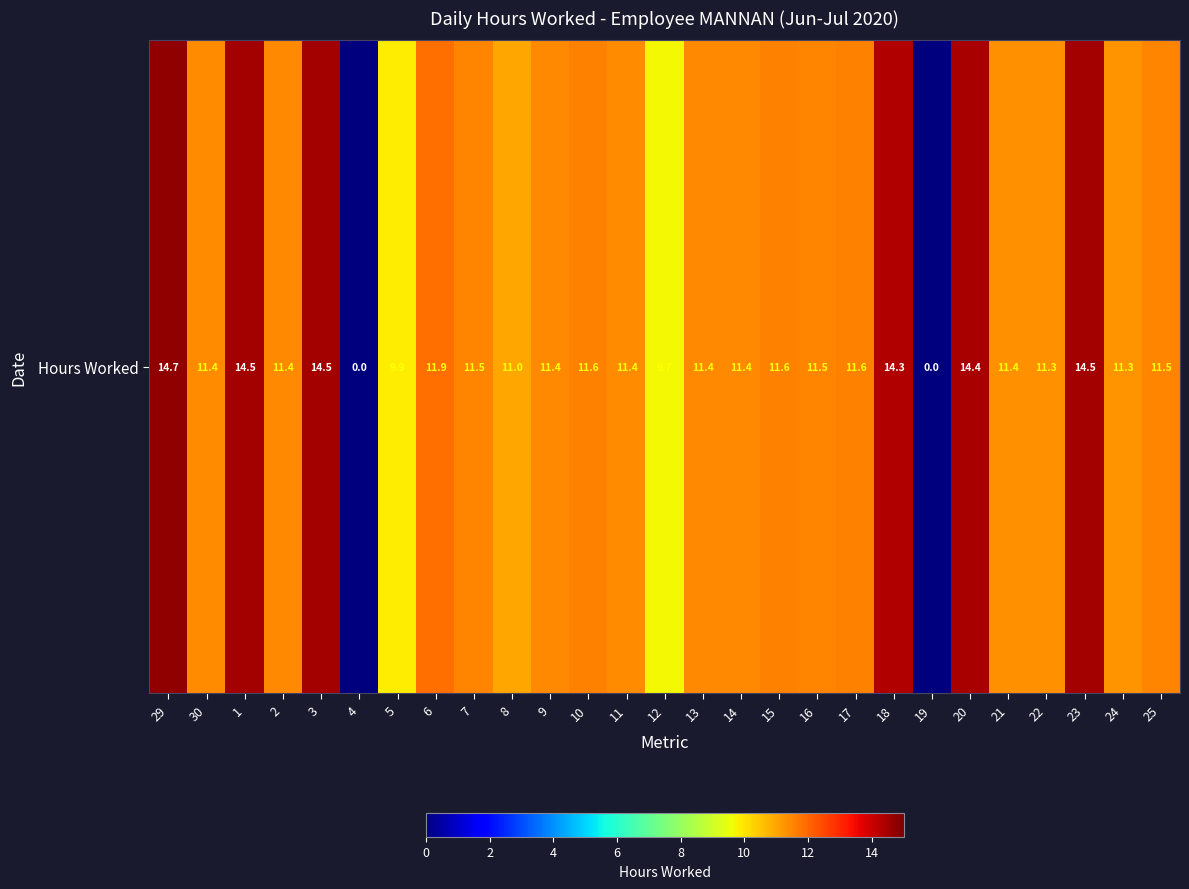

Rank the categories by value from highest to lowest.

29, 1, 23, 3, 20, 18, 6, 10, 15, 17, 25, 16, 7, 2, 14, 9, 13, 11, 30, 21, 22, 24, 8, 5, 12, 4, 19